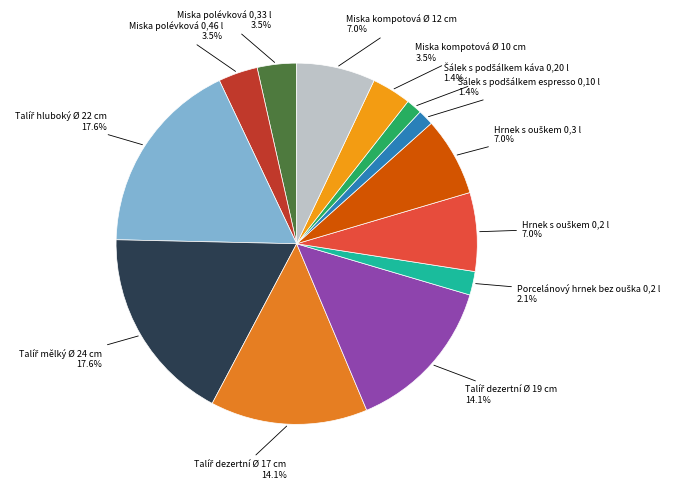

Is there a majority slice in this chart?

No